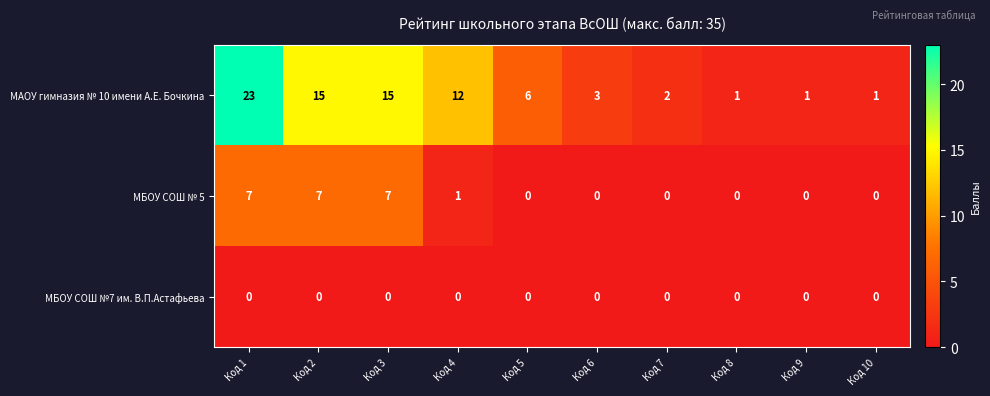

What is the spread (max minus min) of values at Код 5?

6